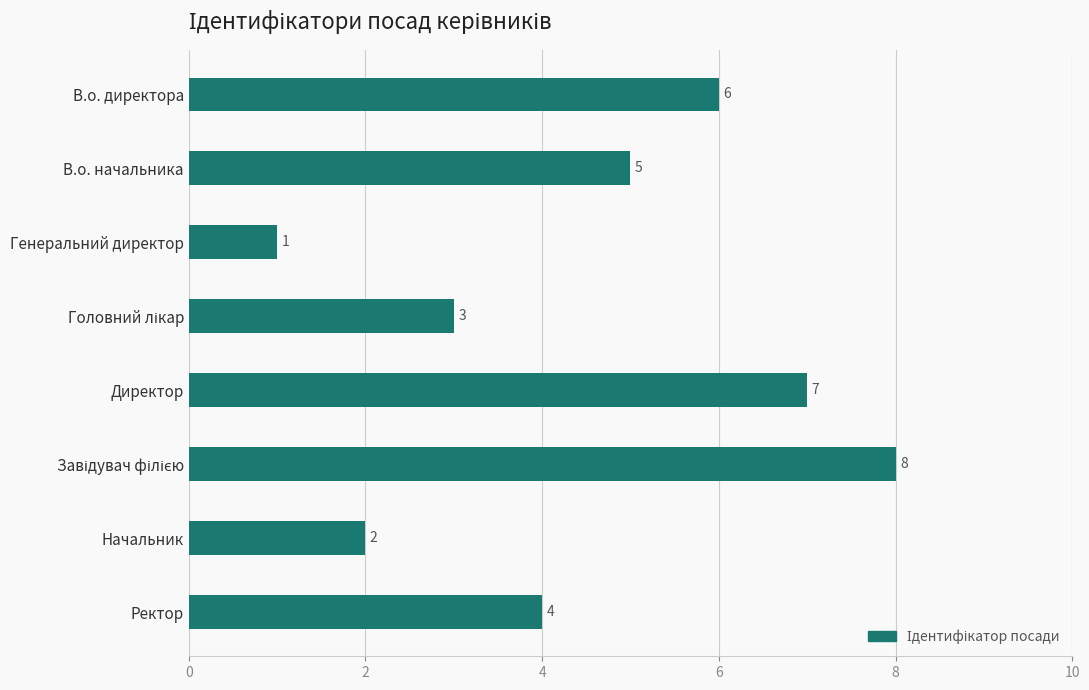

What is the sum of all values?

36